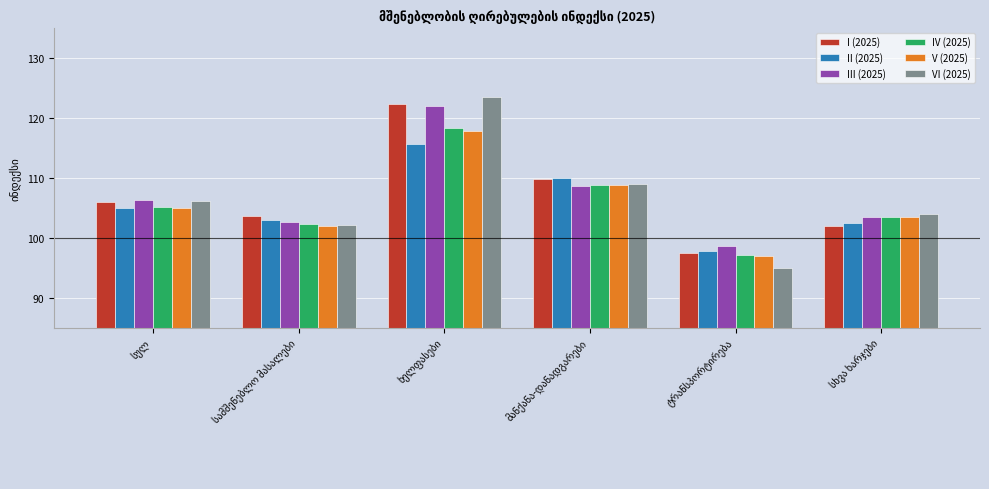

What is the average value of the IV (2025) series?

105.8